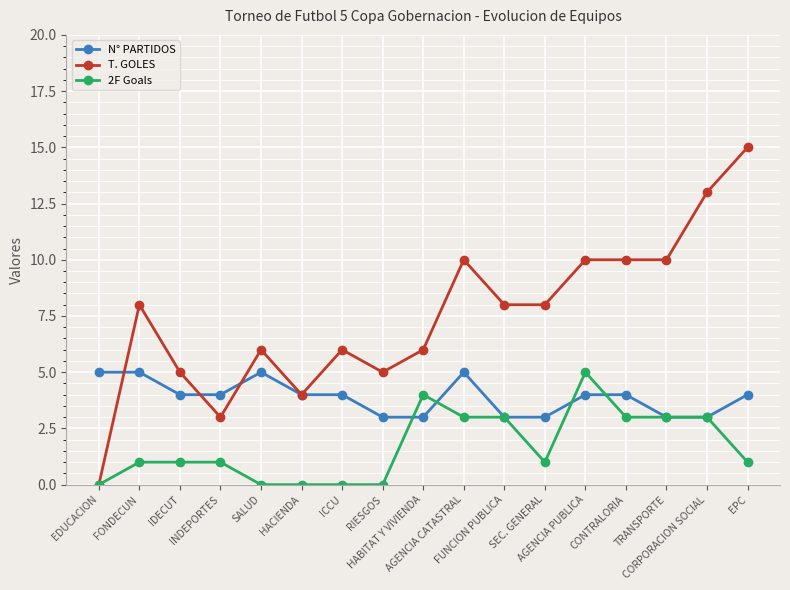

What is the maximum value for N° PARTIDOS?

5